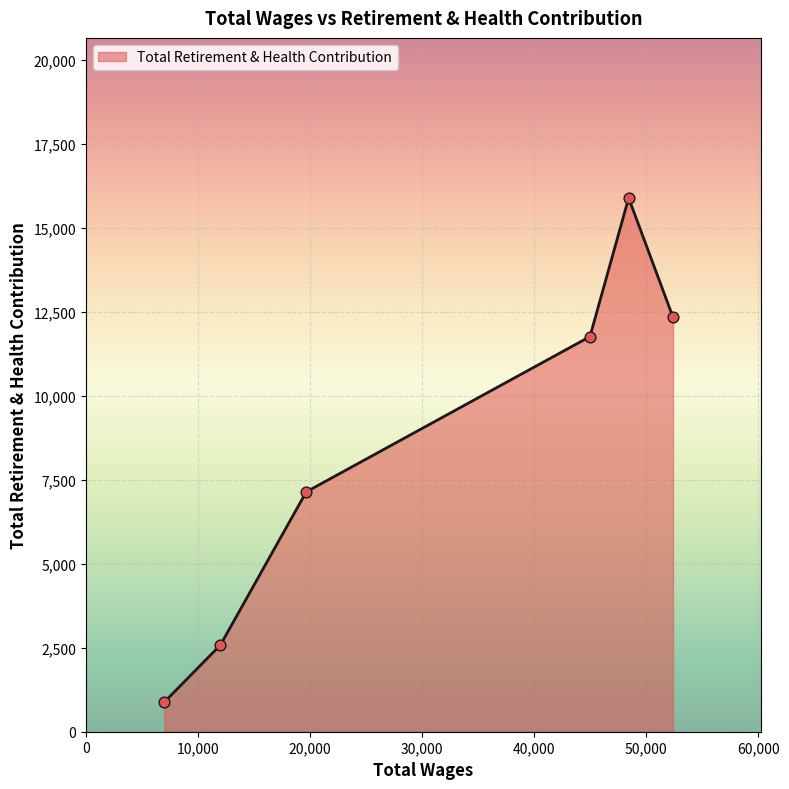

What is the maximum value shown in the chart?

15880